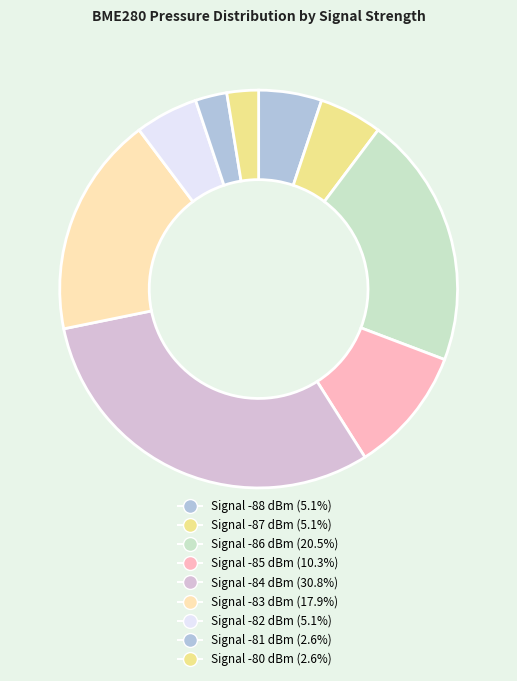

How many slices are in this pie chart?

9